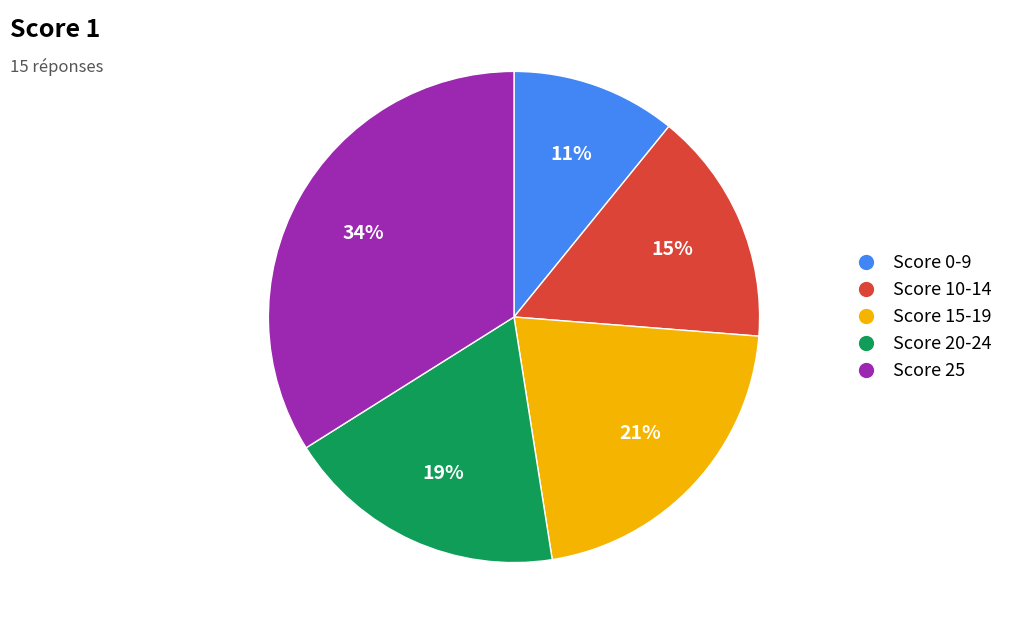

Is there a majority slice in this chart?

No